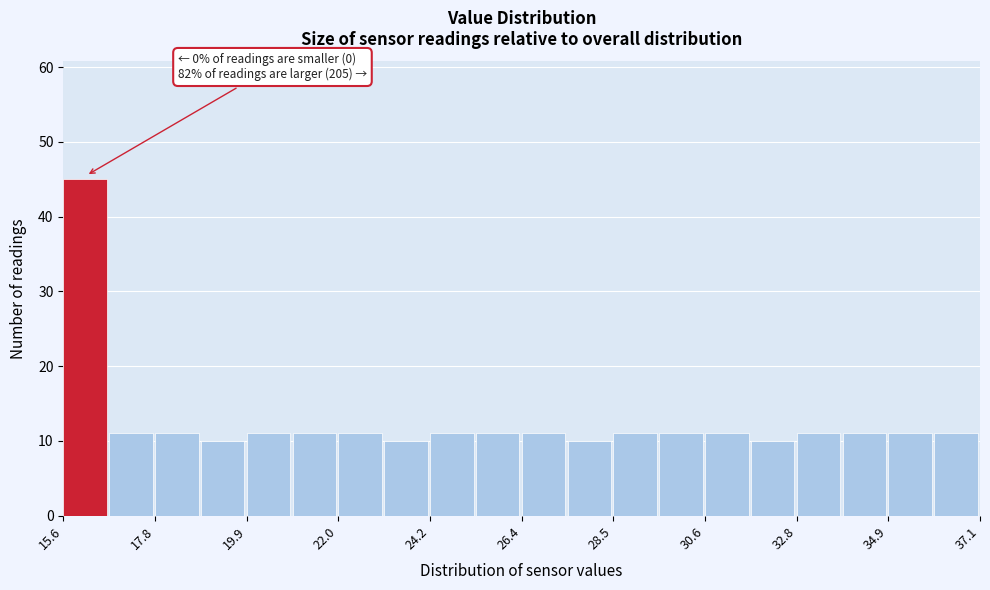

Around what value on the x-axis is the tallest bar? Give the approximate position of its centre, as read against the axis.

16.0